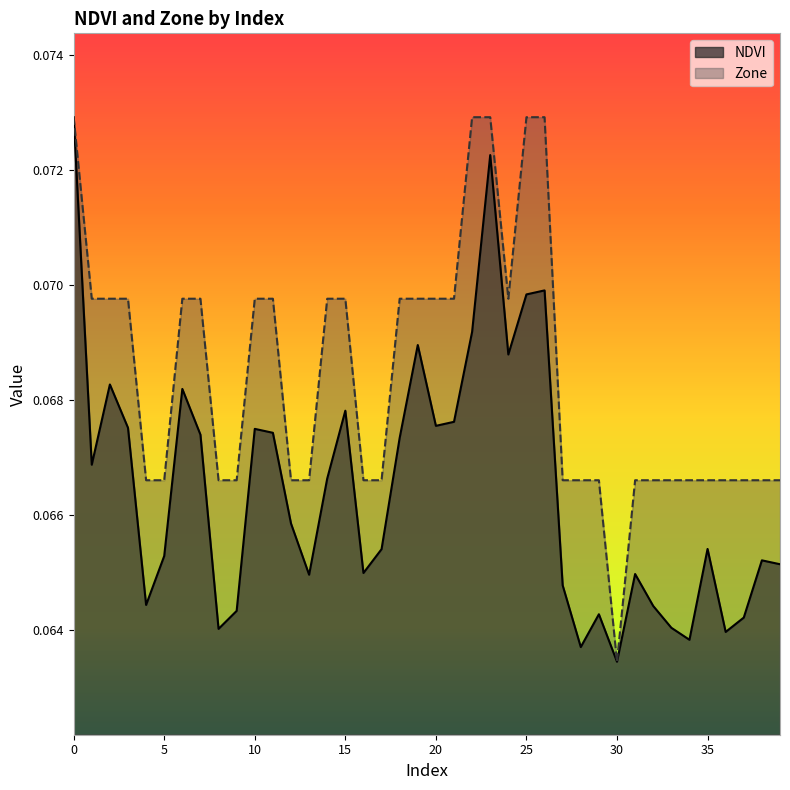

True or false: Zone and NDVI intersect in this chart.

False